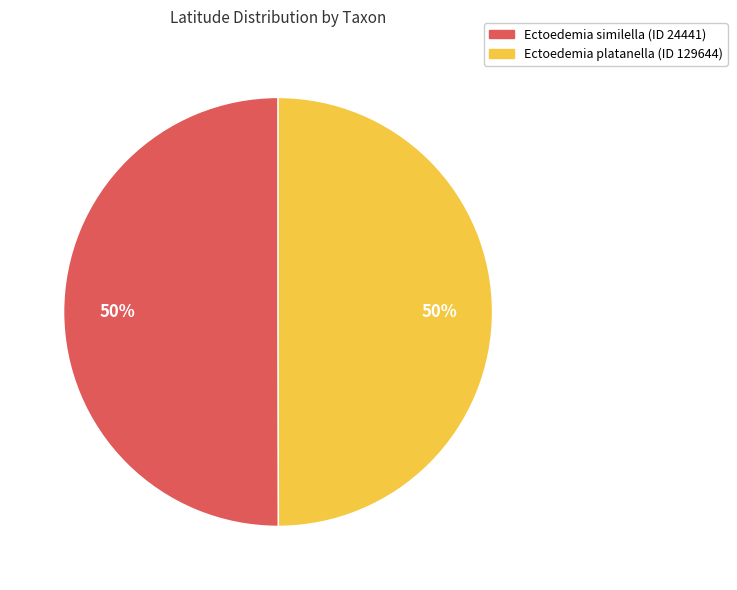

True or false: Ectoedemia platanella (ID 129644) accounts for 43% of the total.

False